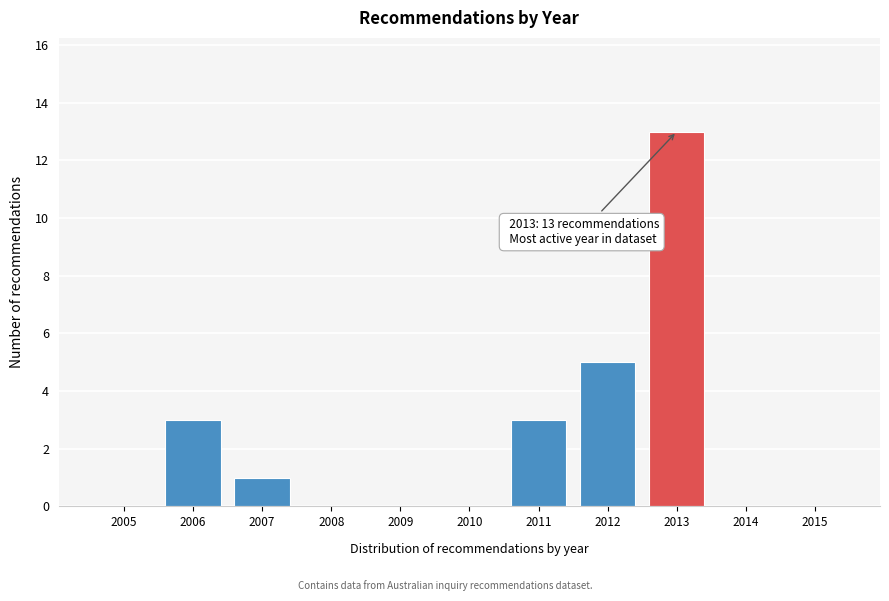

Reading right to left, list all the values displayed in this chart.

2015=0	2014=0	2013=13	2012=5	2011=3	2010=0	2009=0	2008=0	2007=1	2006=3	2005=0